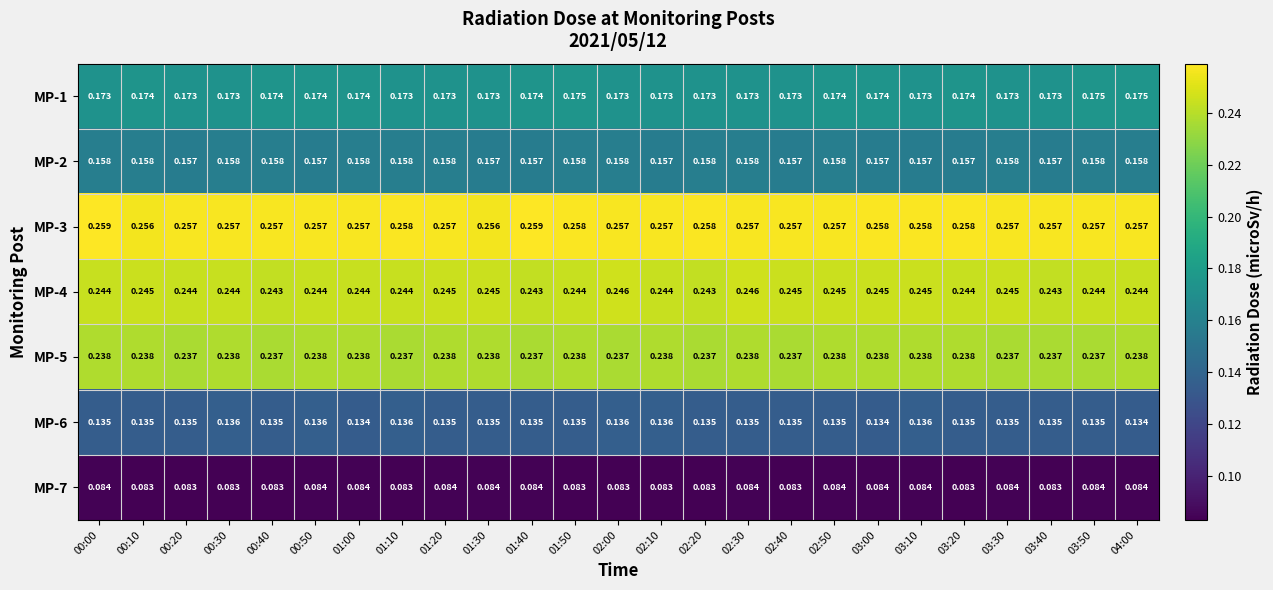

At which category is the sum across all series the highest?

00:00